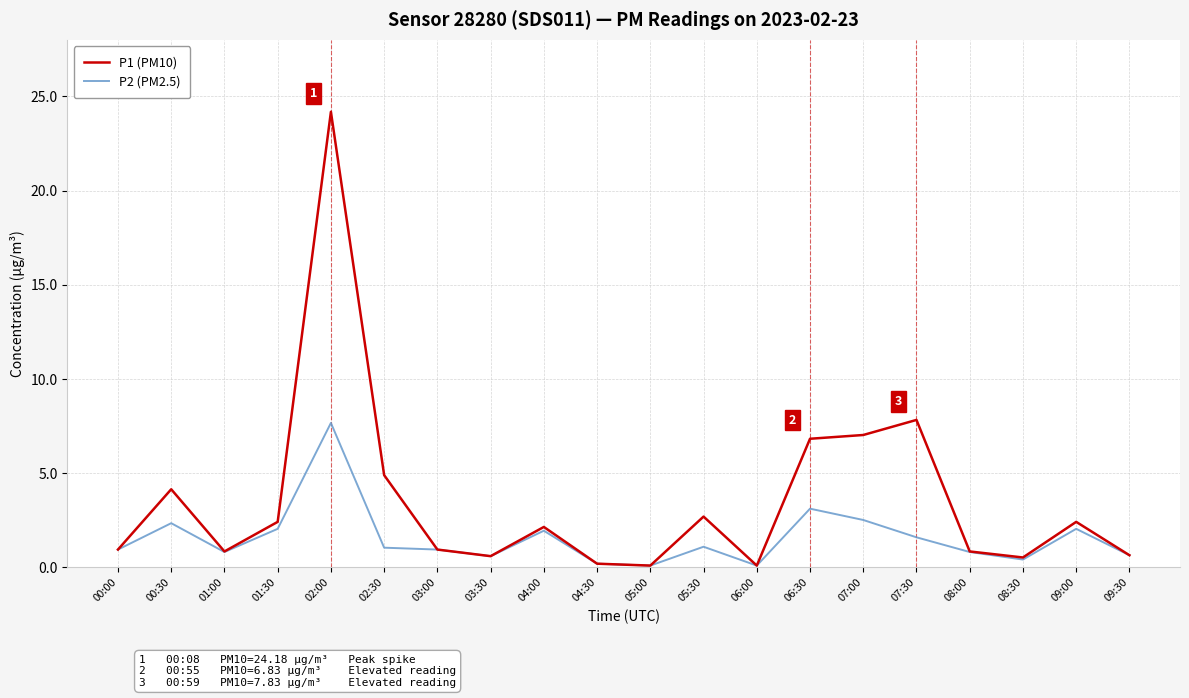

Between 06:30 and 09:30, which series saw the biggest shift?

P1 (PM10)